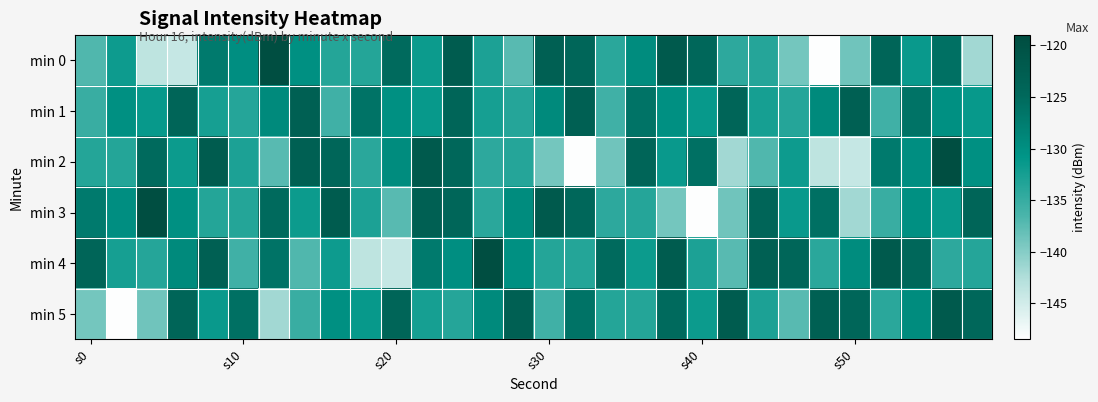

How many categories are shown in the chart?

30